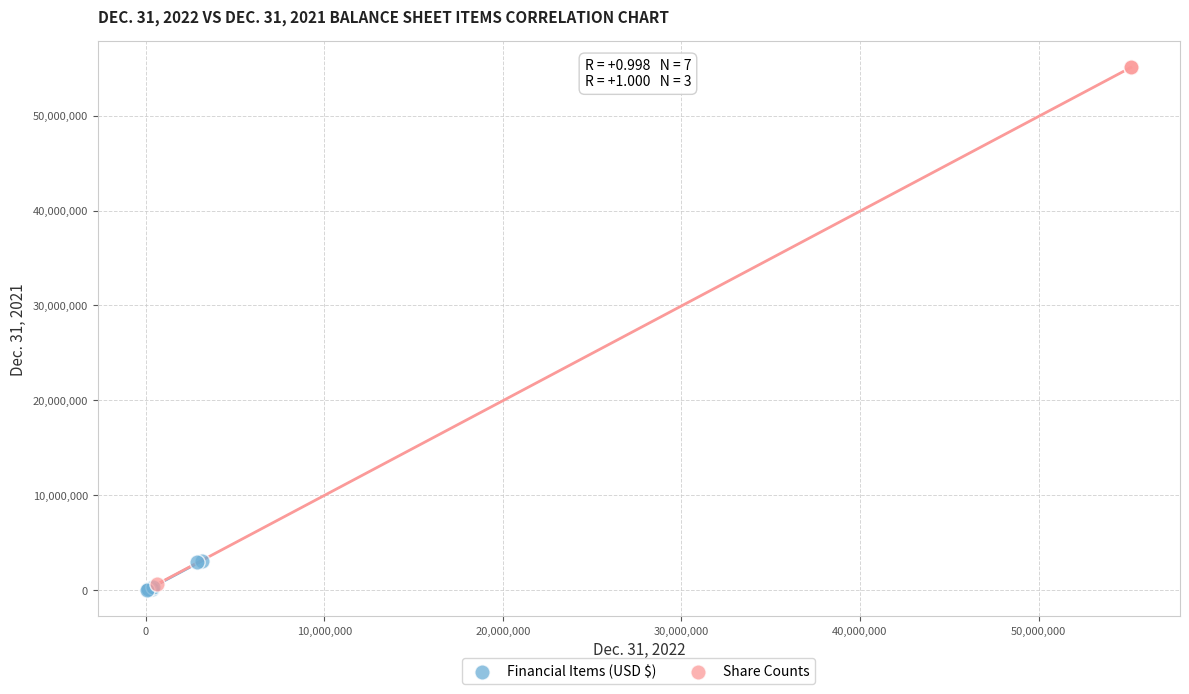

Which series reaches the maximum Y coordinate?

Share Counts